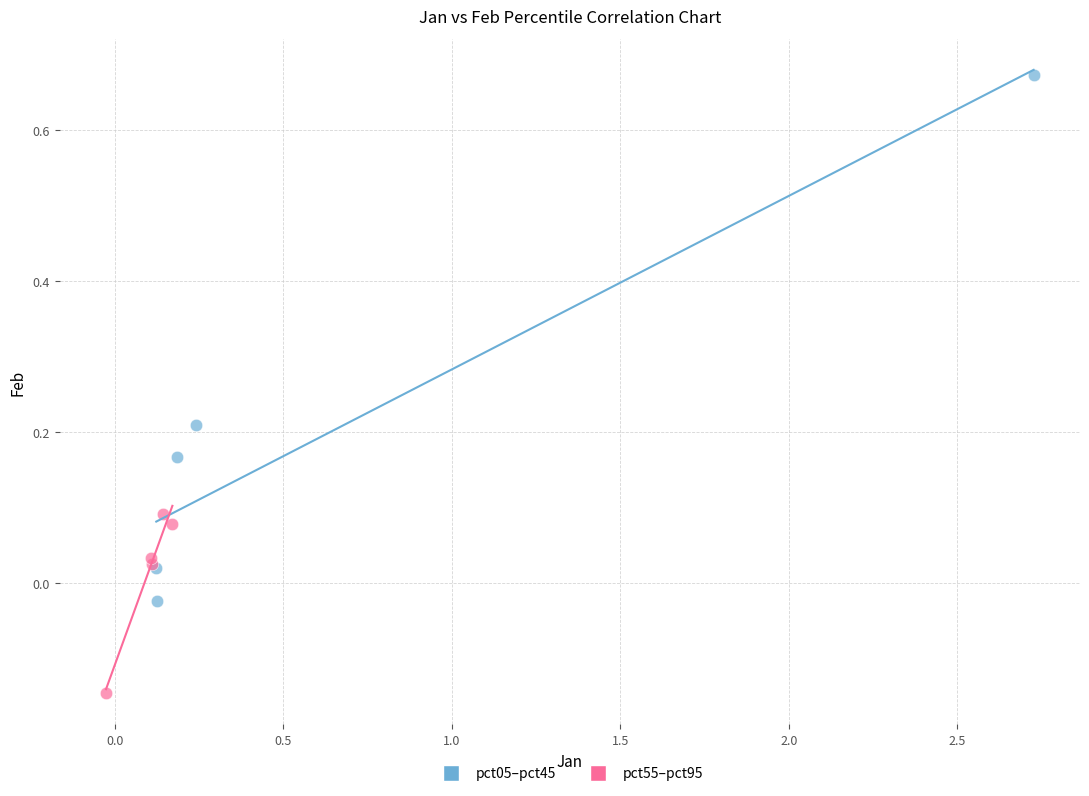

Which series reaches the maximum Y coordinate?

pct05–pct45